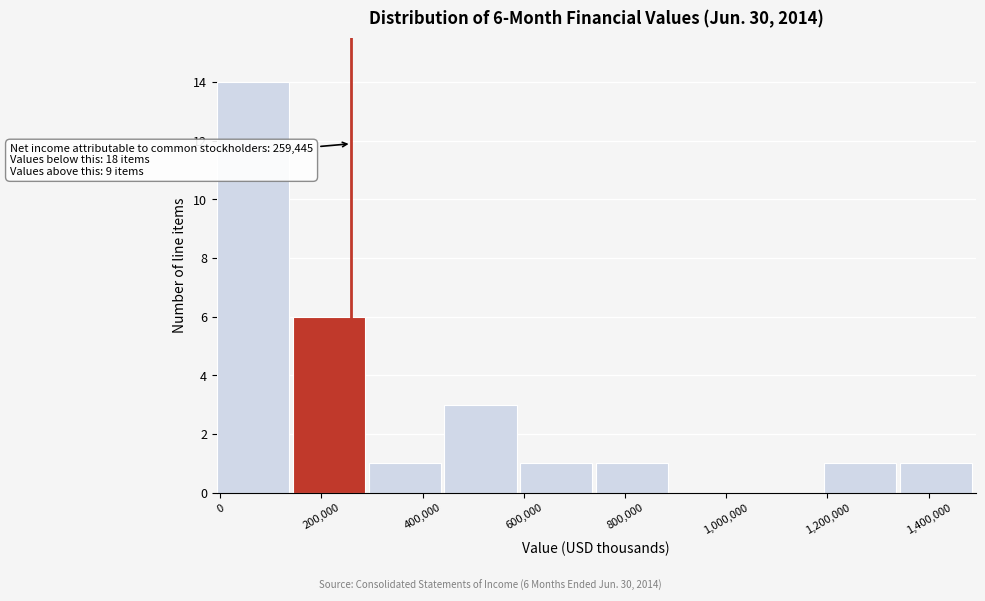

Which range on the x-axis has the tallest bar?

0 to 140000